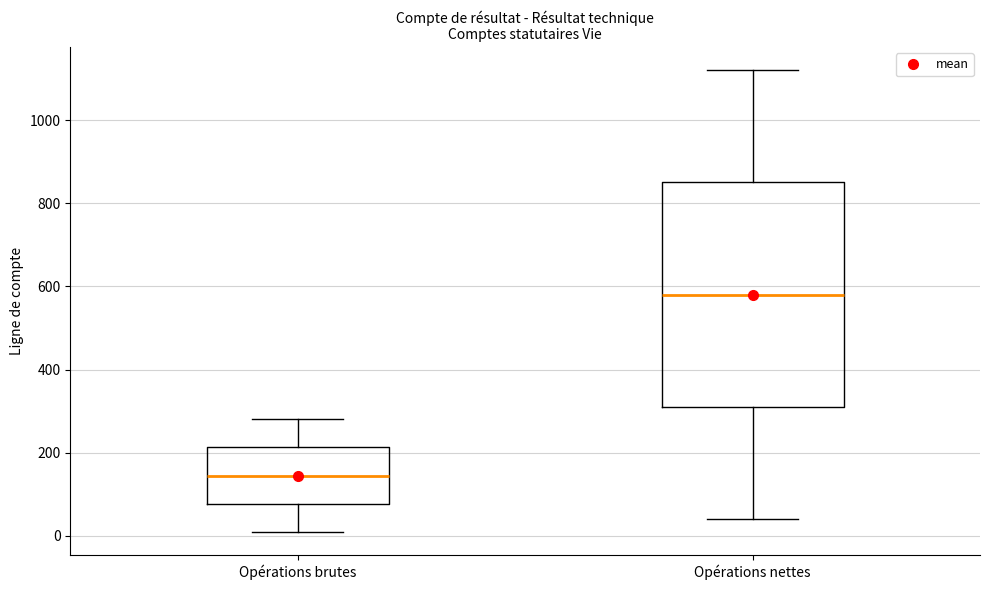

Reading left to right, read every box against the y-axis: the position of its median line, the range the box covers, and the ends of its whiskers. The values are not printed on the chart, so give them approximately, as read against the axis.

Opérations brutes: median 140, box 80 to 220, whiskers 20 to 280
Opérations nettes: median 580, box 320 to 860, whiskers 40 to 1120